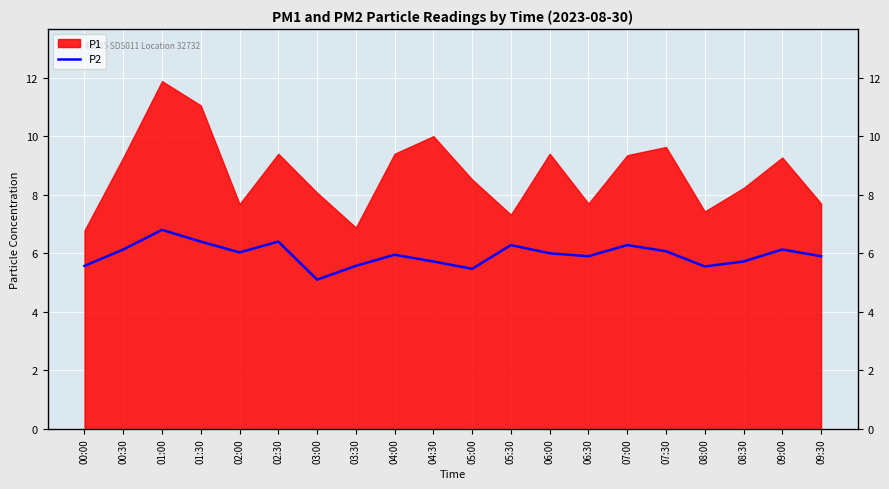

True or false: the data has more than 0 interior local peaks.

True